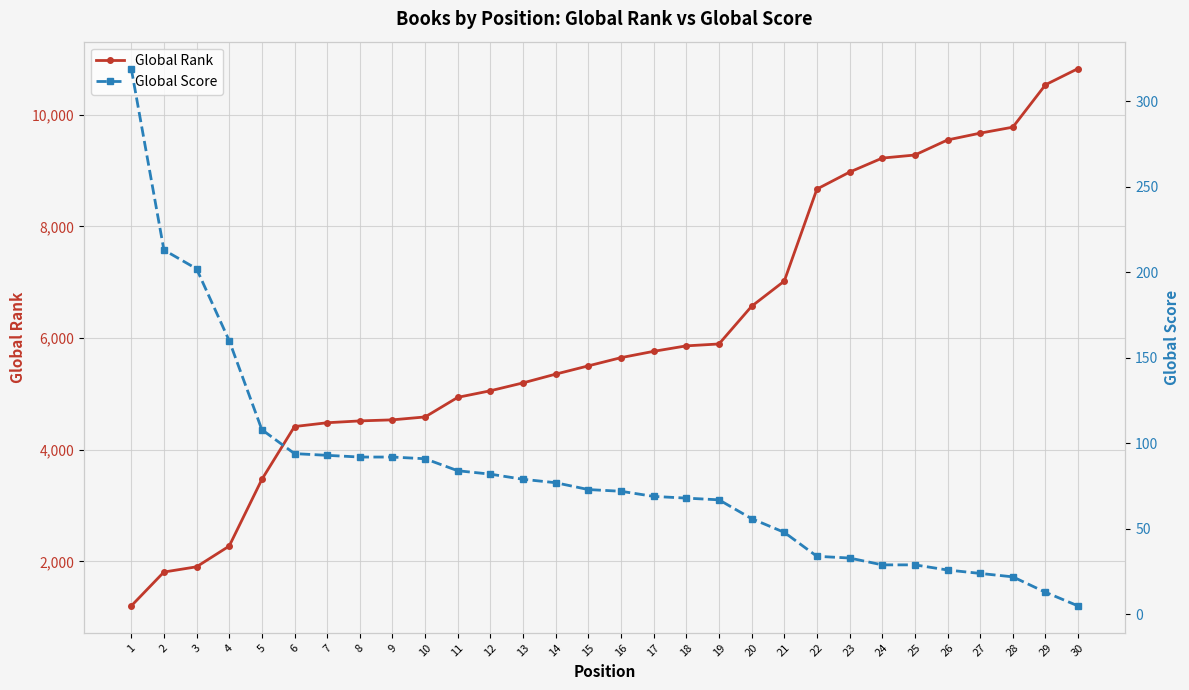

How many series are shown in this chart?

2